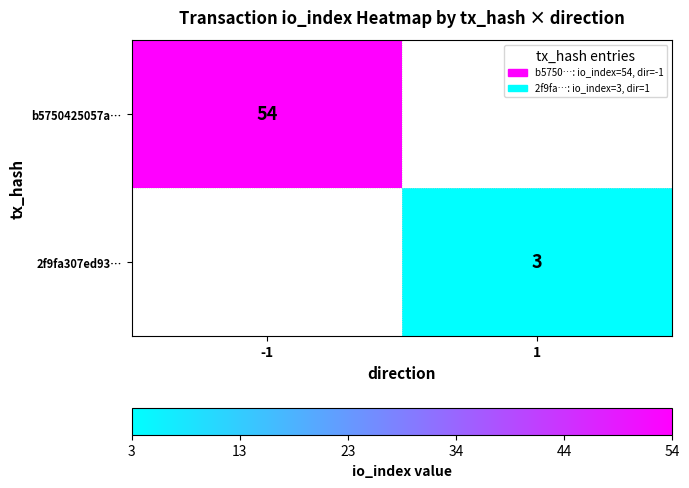

The 2f9fa307ed93… series shows 3 at 1. True or false?

True